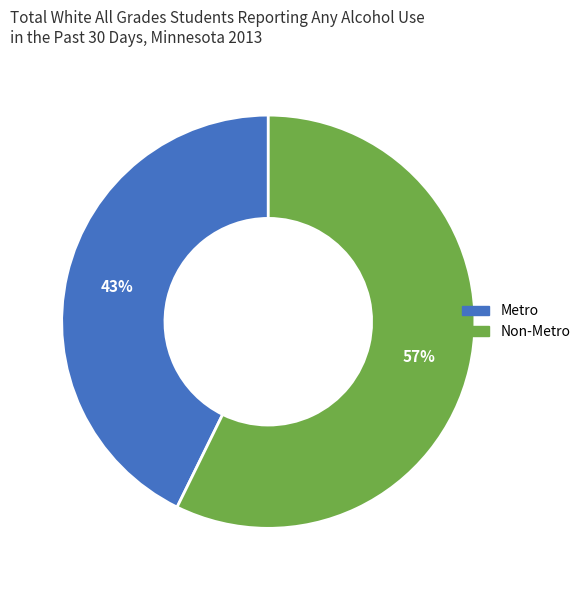

Is it true that Metro is 50% of the pie?

False